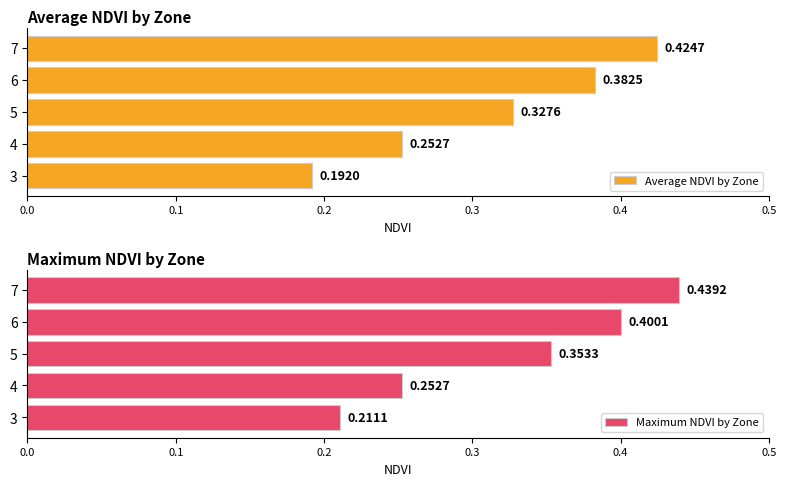

Rank the categories by Average NDVI by Zone value from lowest to highest.

3, 4, 5, 6, 7